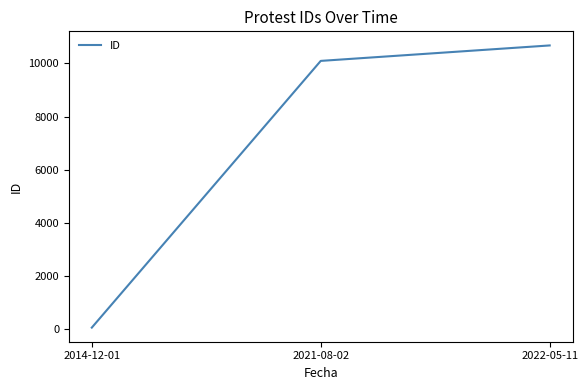

What is the change in value from 2021-08-02 to 2022-05-11?

+582